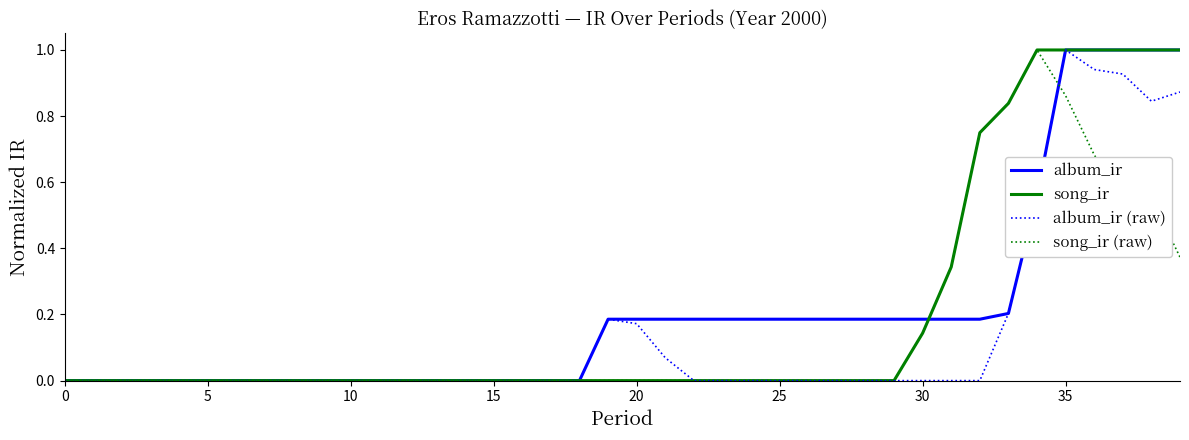

What is the maximum value for album_ir?

1.0